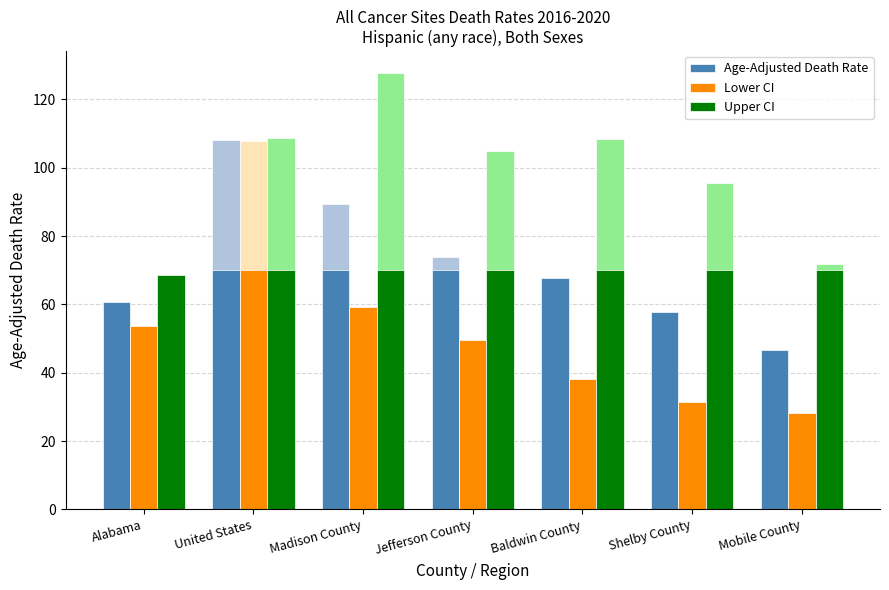

Rank the series at Shelby County from highest to lowest value.

Upper CI, Age-Adjusted Death Rate, Lower CI